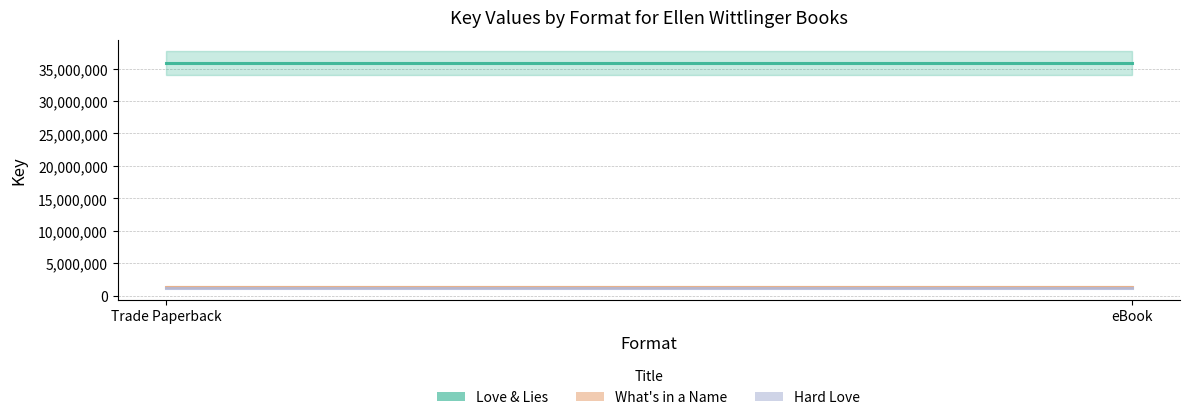

At which label is Love & Lies closest to 35850777?

Trade Paperback